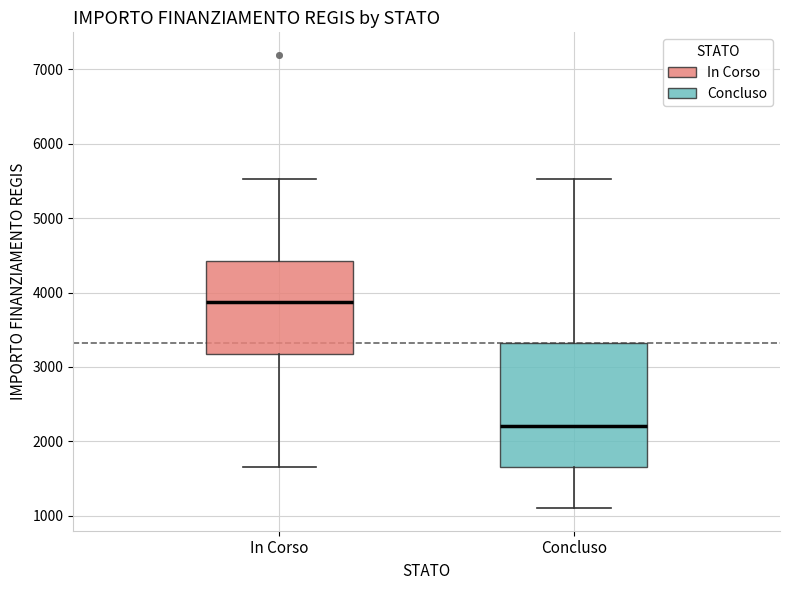

Where does the median line of the box for In Corso sit on the y-axis? The values are not printed on the chart, so give them approximately, as read against the axis.

3900